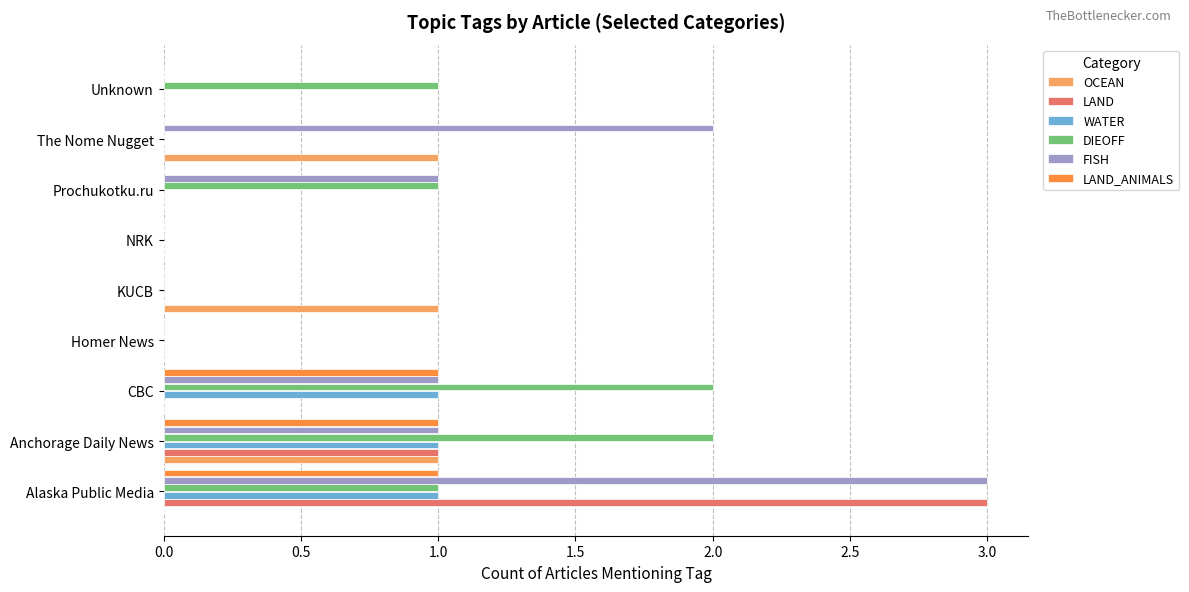

Which series has the largest total across all categories?

FISH